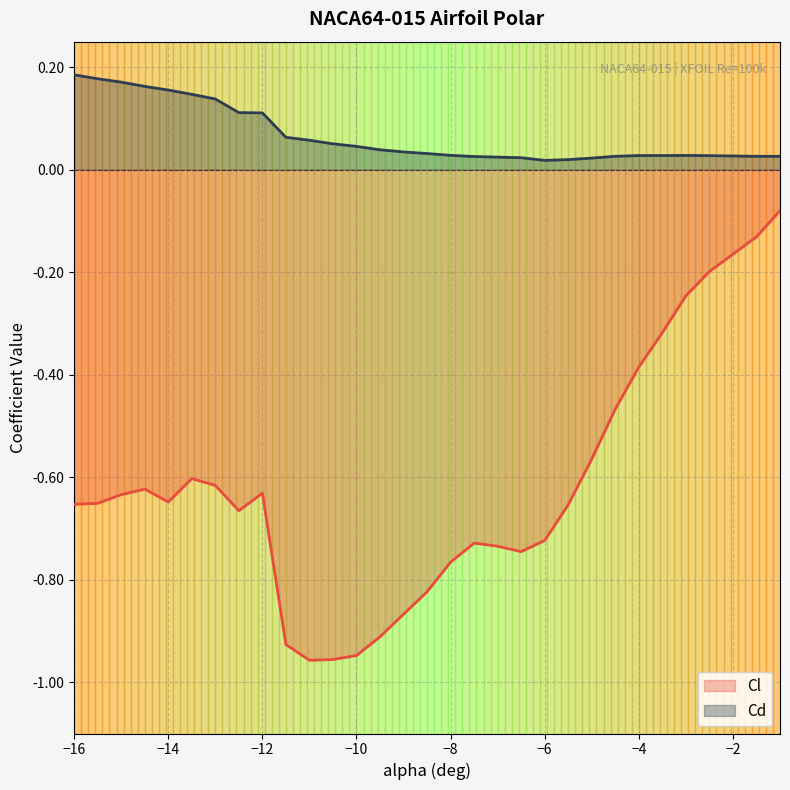

What is the difference between the maximum and minimum values in the Cd series?

0.2